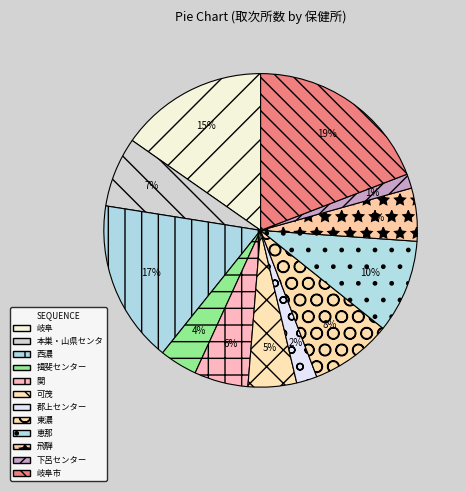

Count the number of slices in the pie.

12